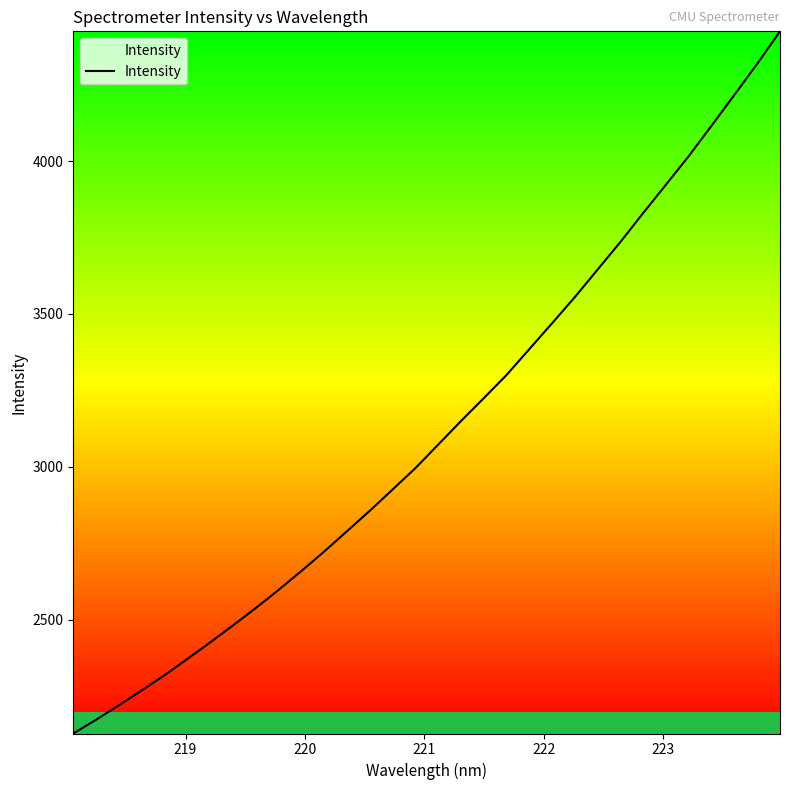

What is the sum of all values?

99875.1